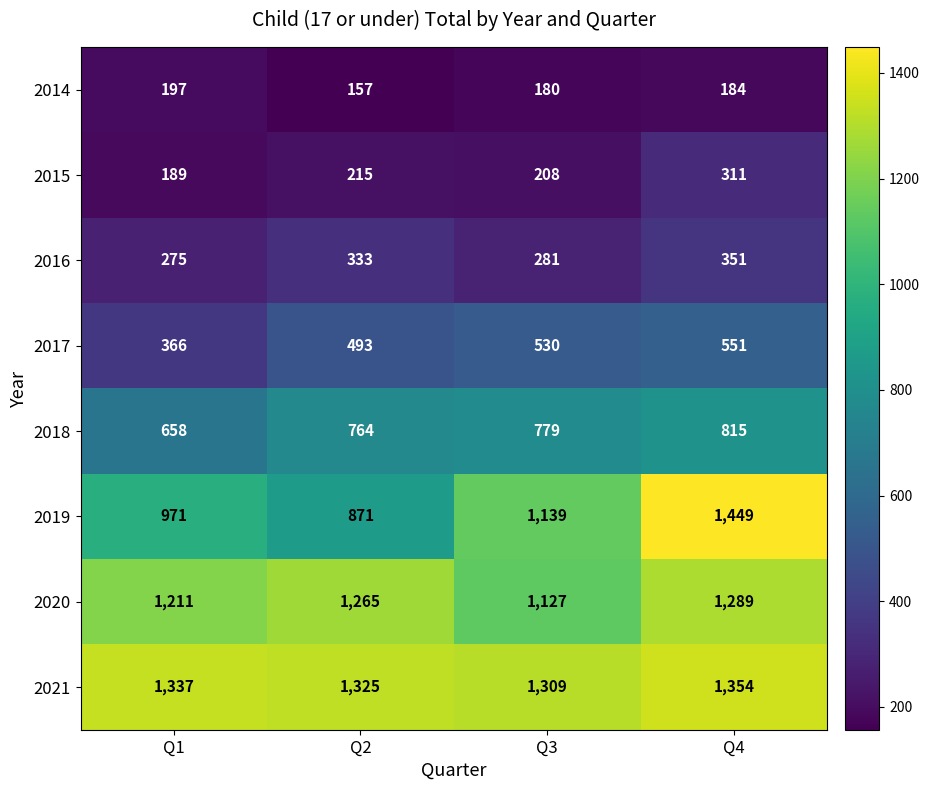

Where is 2019 nearest to the value 1160?

Q3